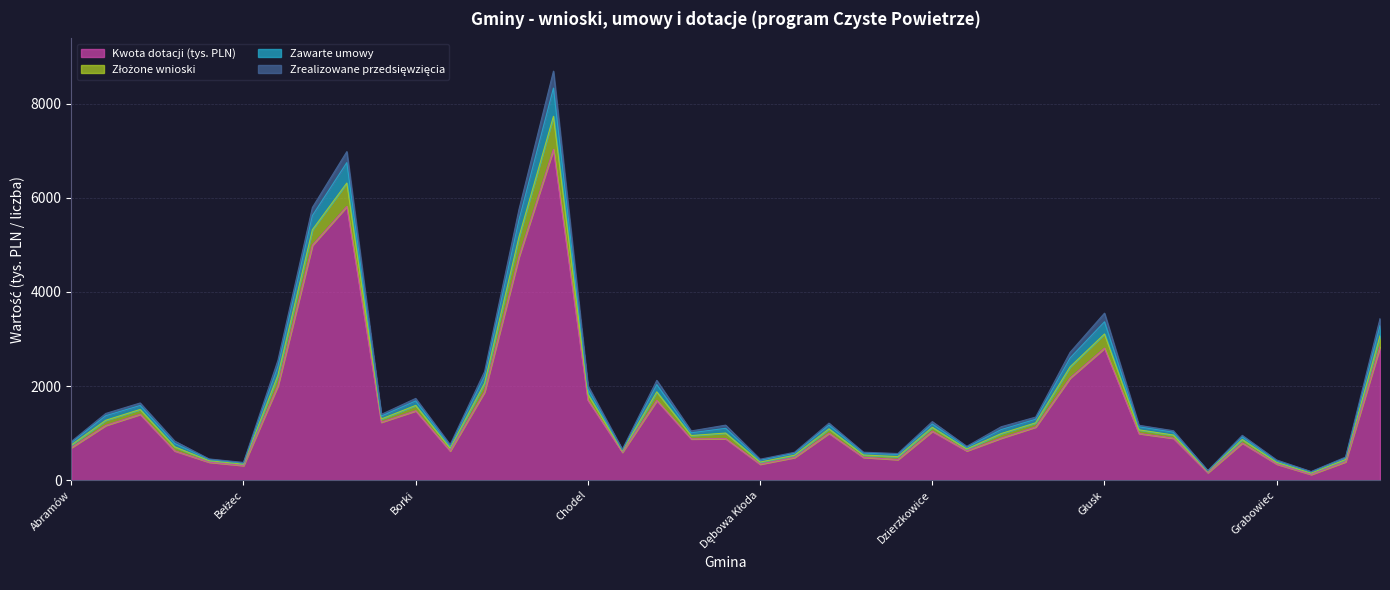

The value of Liczba złożonych wniosków at Dębowa Kłoda is 213.1. True or false?

False